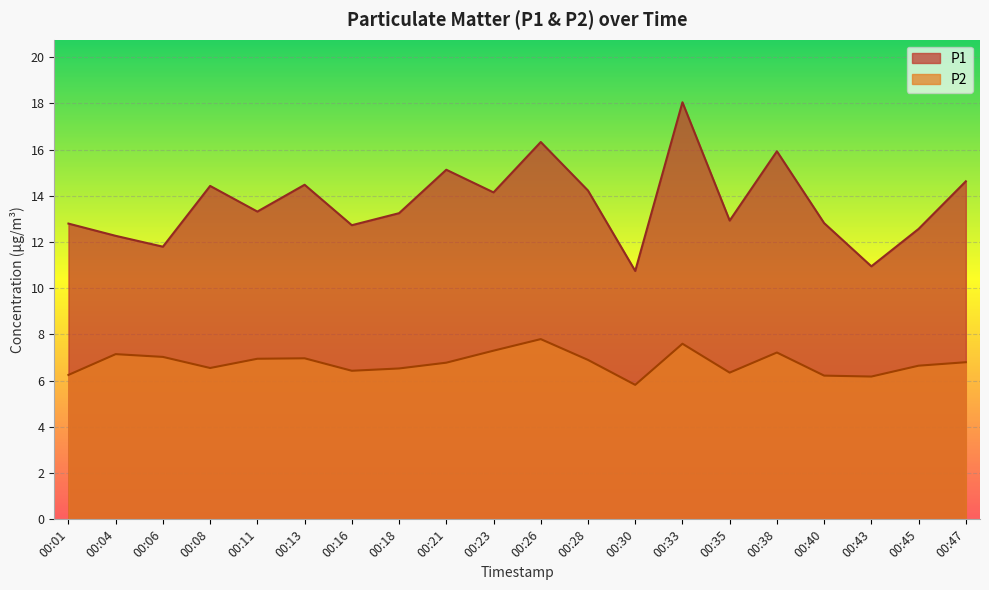

List the labels in order of P2 value, largest first.

00:26, 00:33, 00:23, 00:38, 00:04, 00:06, 00:13, 00:11, 00:28, 00:47, 00:21, 00:45, 00:08, 00:18, 00:16, 00:35, 00:01, 00:40, 00:43, 00:30